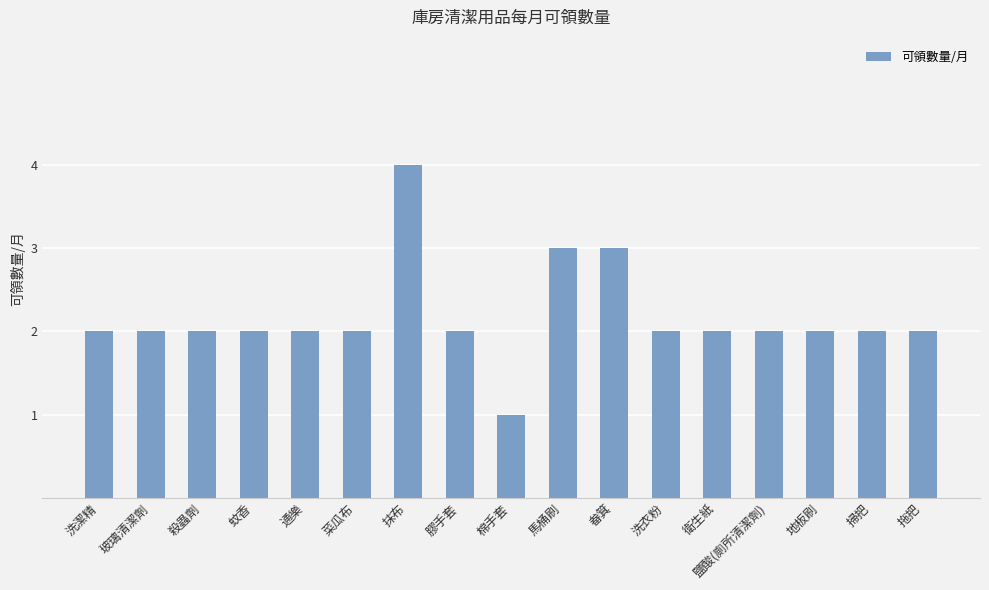

How many distinct data groups are displayed?

1